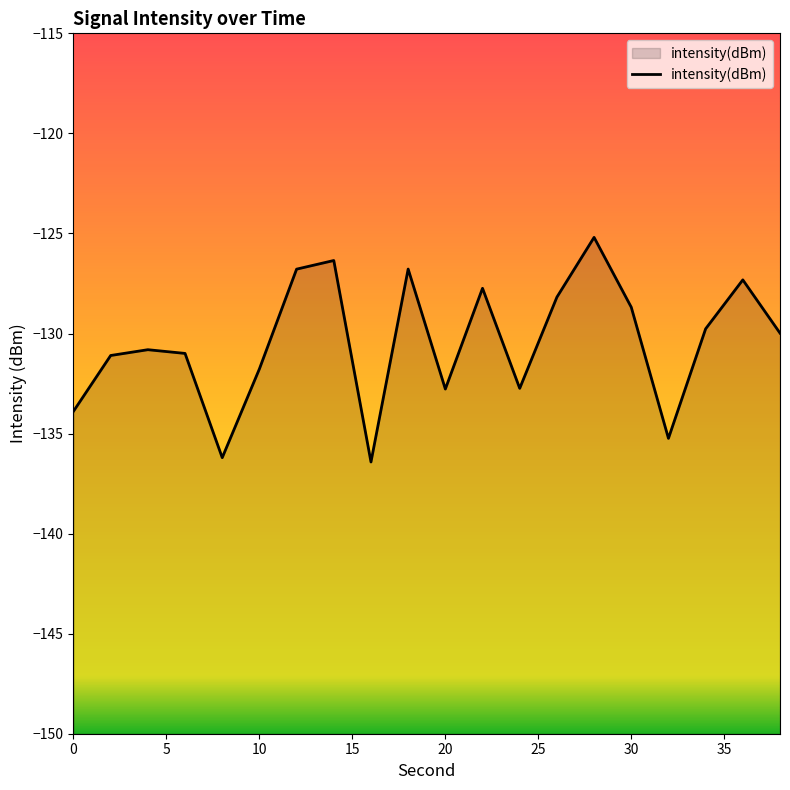

What is the difference between the maximum and minimum values?

11.2